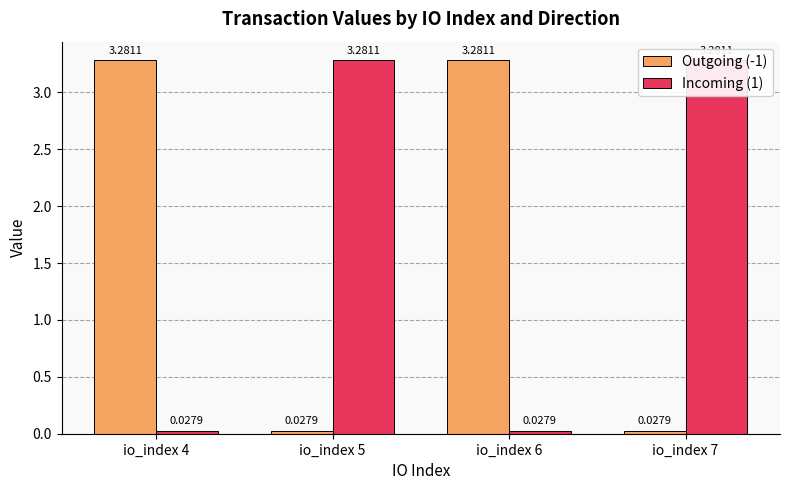

Which series has the largest range (max minus min)?

Outgoing (-1)